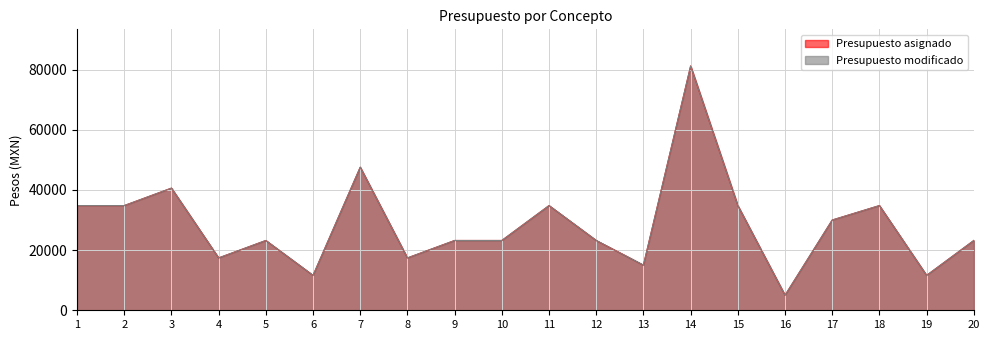

The value of Presupuesto modificado at 19 is 11600. True or false?

True